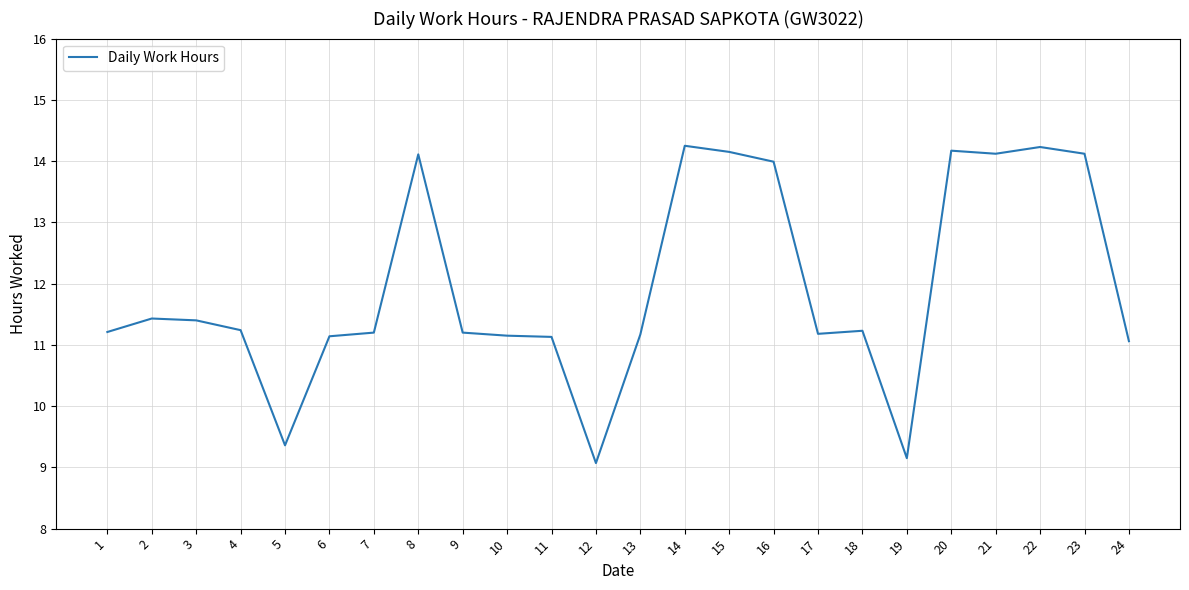

Count the number of categories in the chart.

24